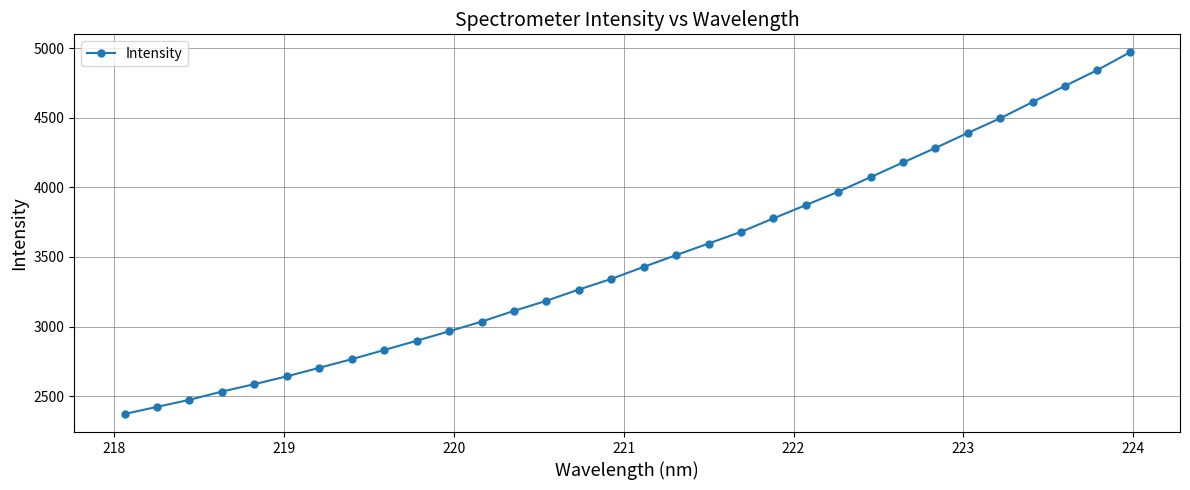

What is the maximum value shown in the chart?

4968.6